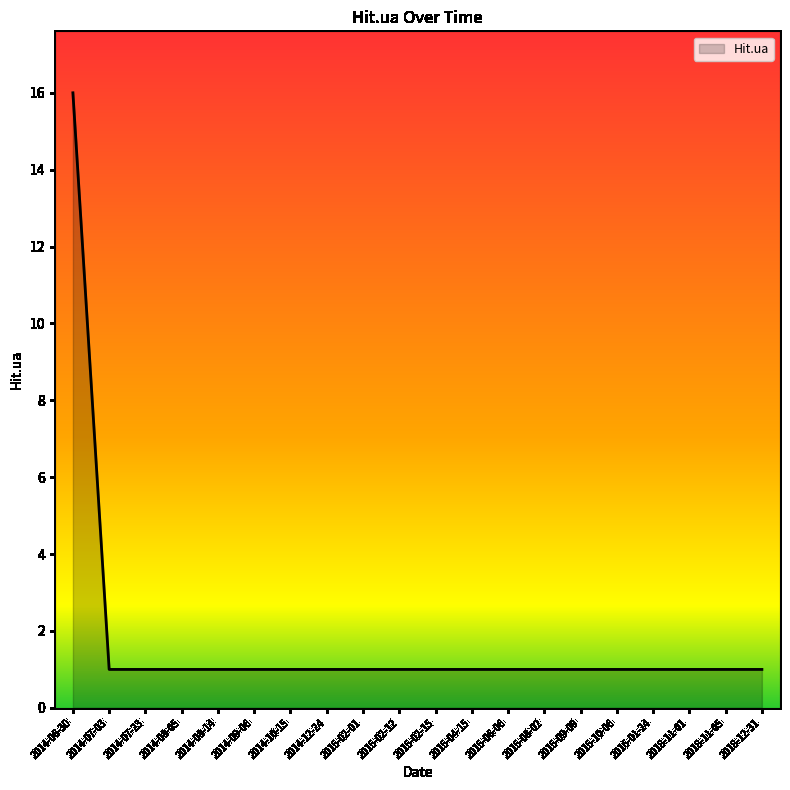

What value does the data have at 2014-06-30, to the nearest 10?

20